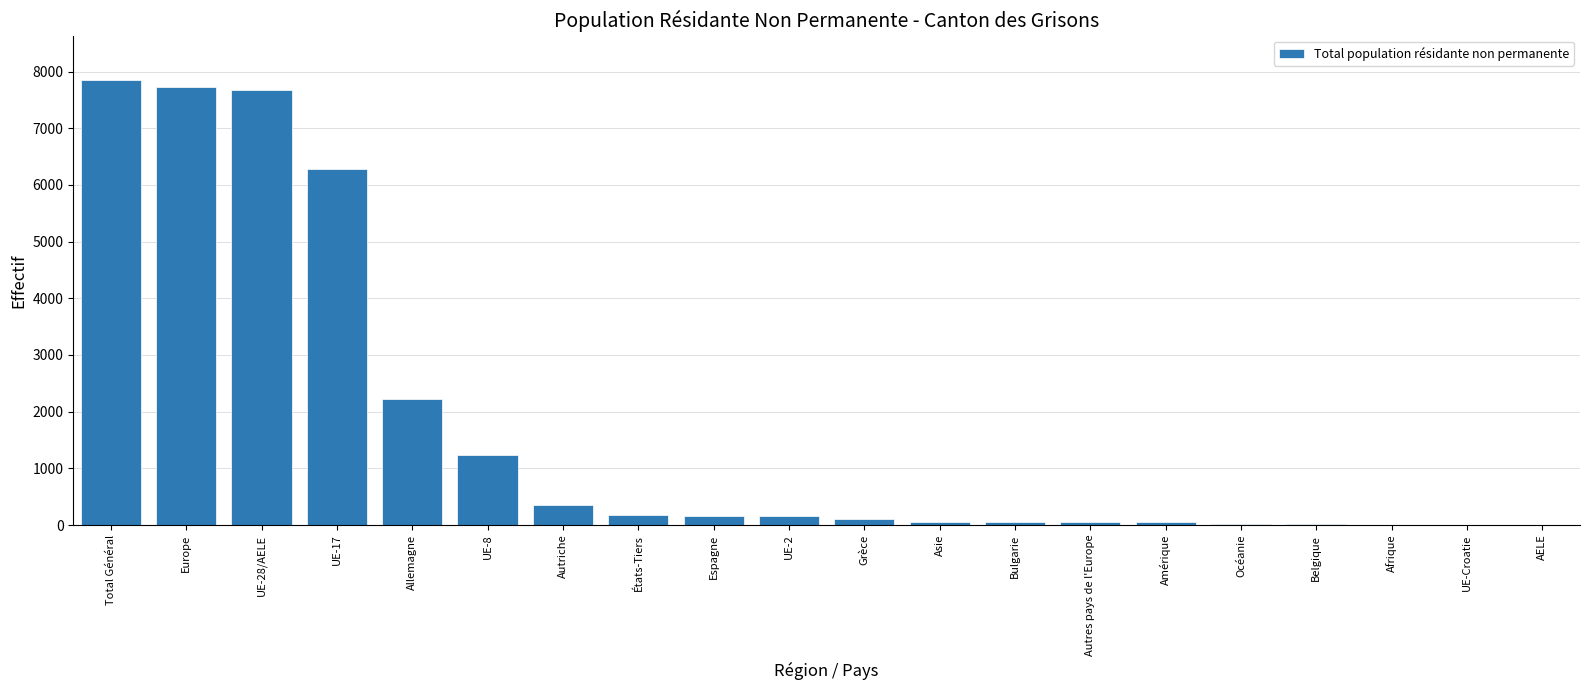

Read the value at Europe, to the nearest 10.

7730